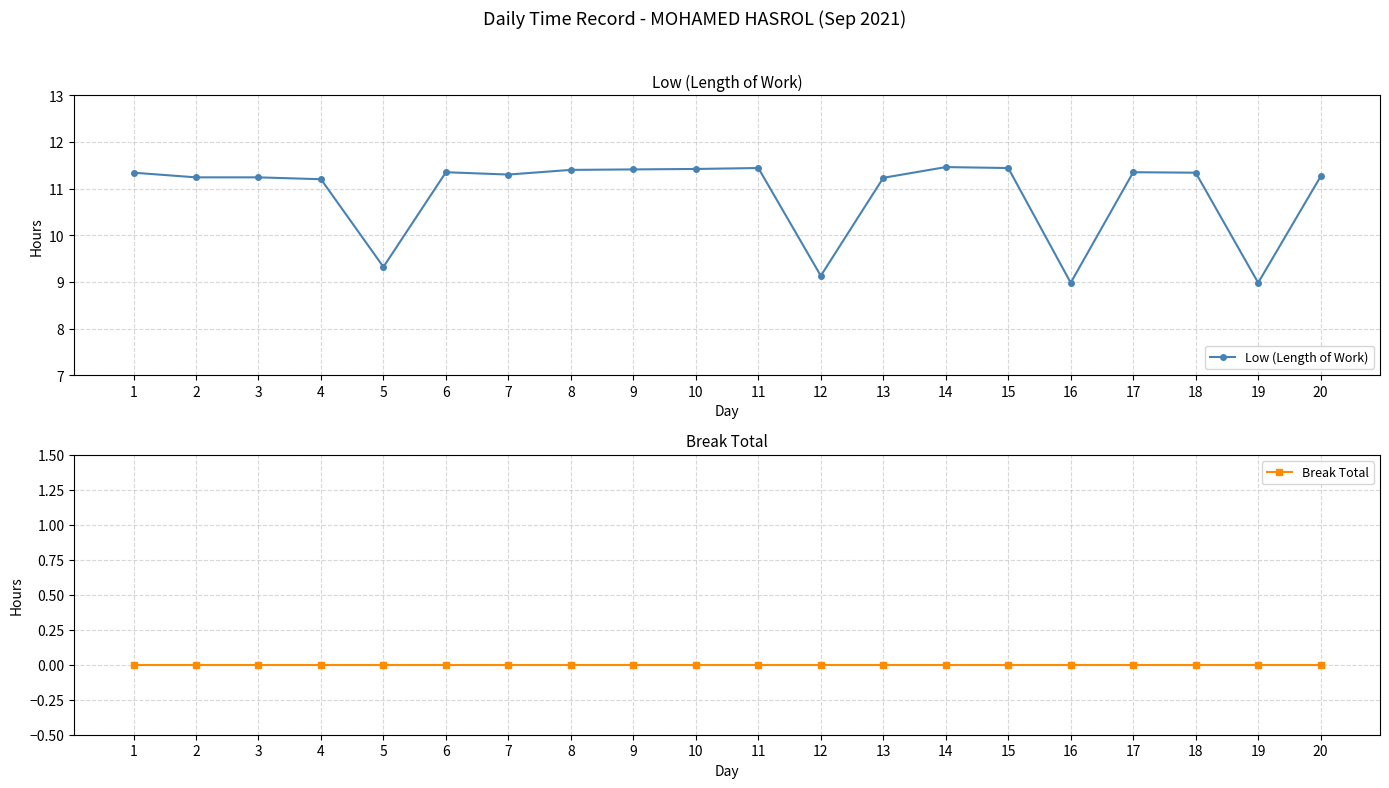

What is the difference between the highest and lowest values at 12?

9.1